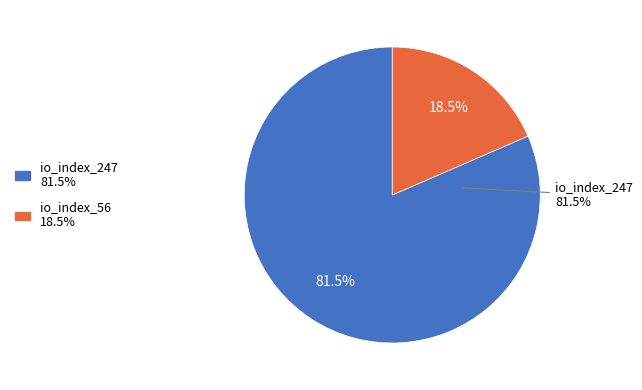

How many slices are in this pie chart?

2